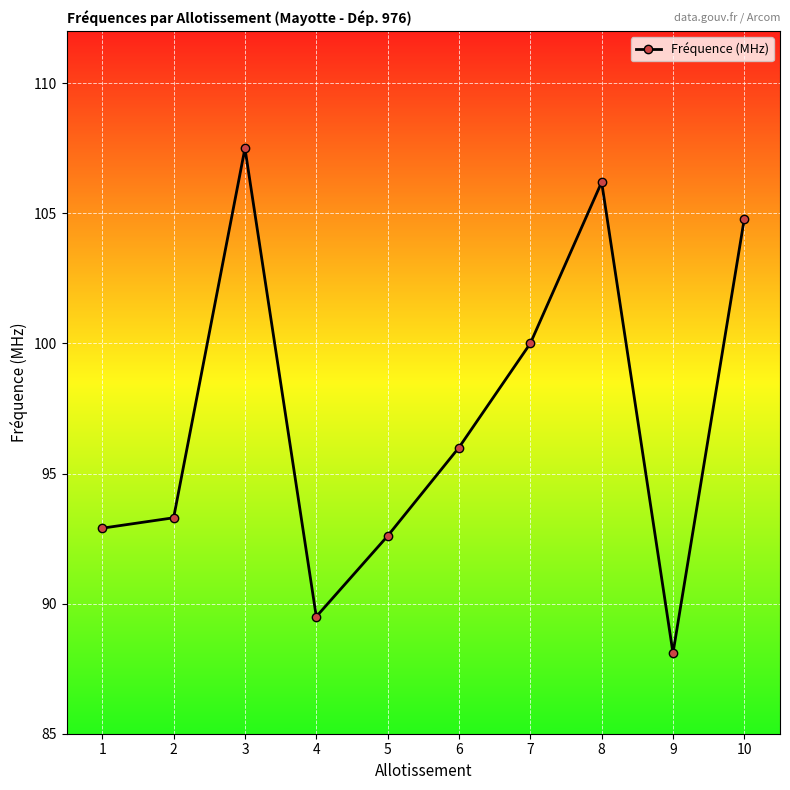

List the labels in order of value, smallest first.

9, 4, 5, 1, 2, 6, 7, 10, 8, 3